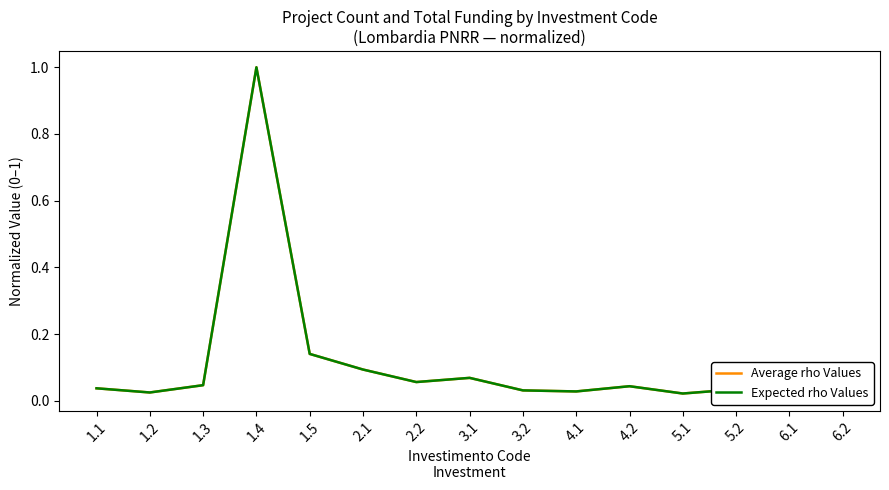

True or false: Expected rho Values and Average rho Values cross at least once.

False